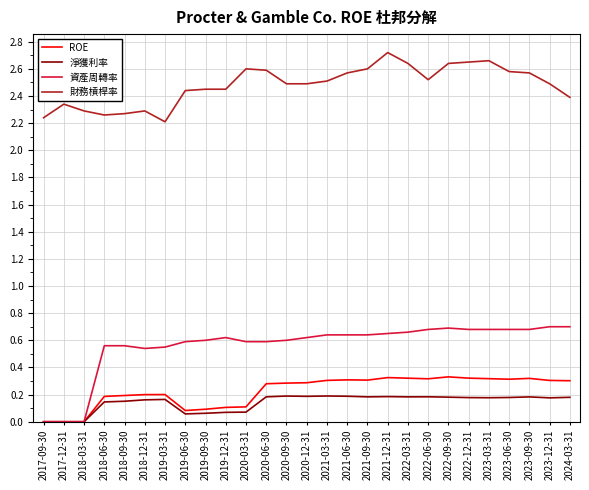

At how many categories does at least one series exceed 0?

27